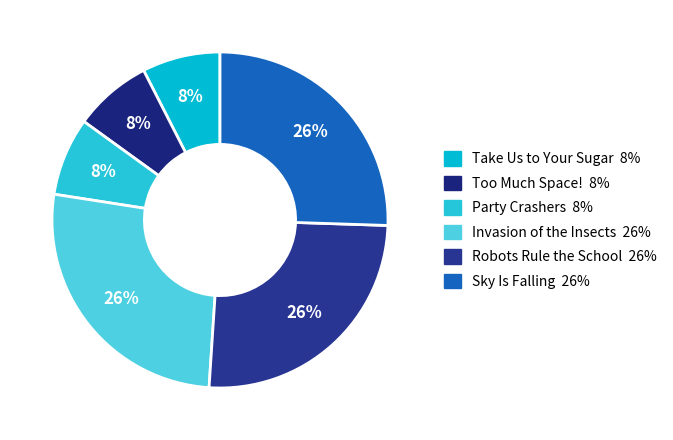

To the nearest percent, what is the combined percentage of Robots Rule the School and Invasion of the Insects?

52%